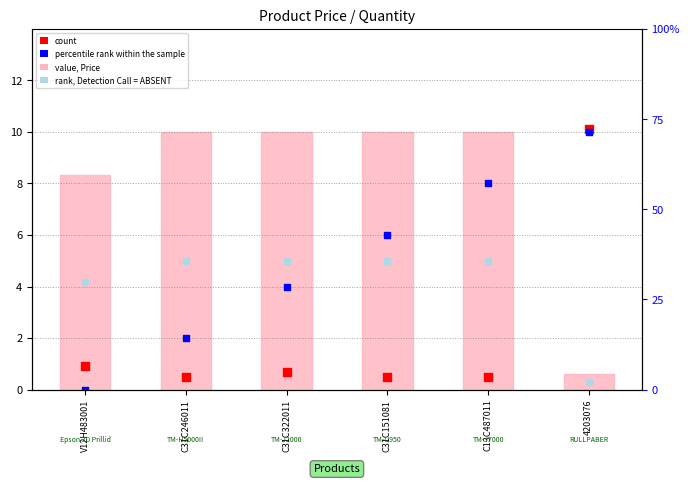

Which series has the largest Y range (max minus min)?

percentile rank within the sample